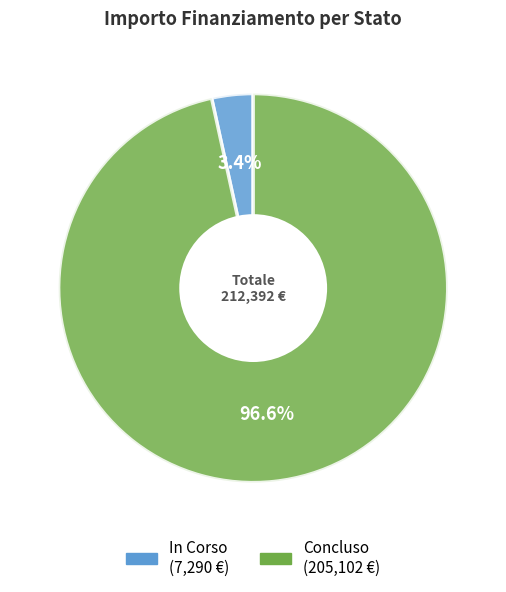

Combined, what portion of the pie is Concluso and In Corso?

100.0%